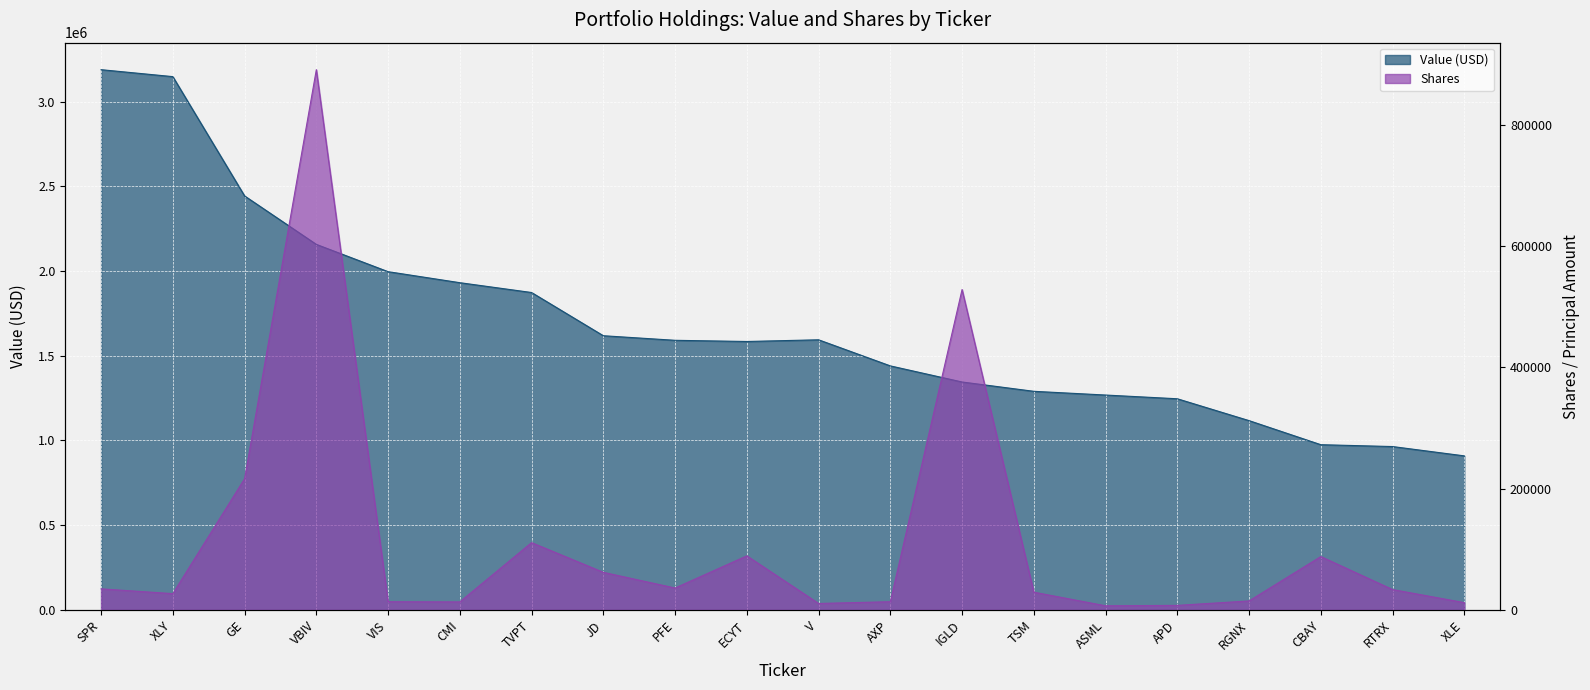

At which label does Shares first exceed 33562?

SPR